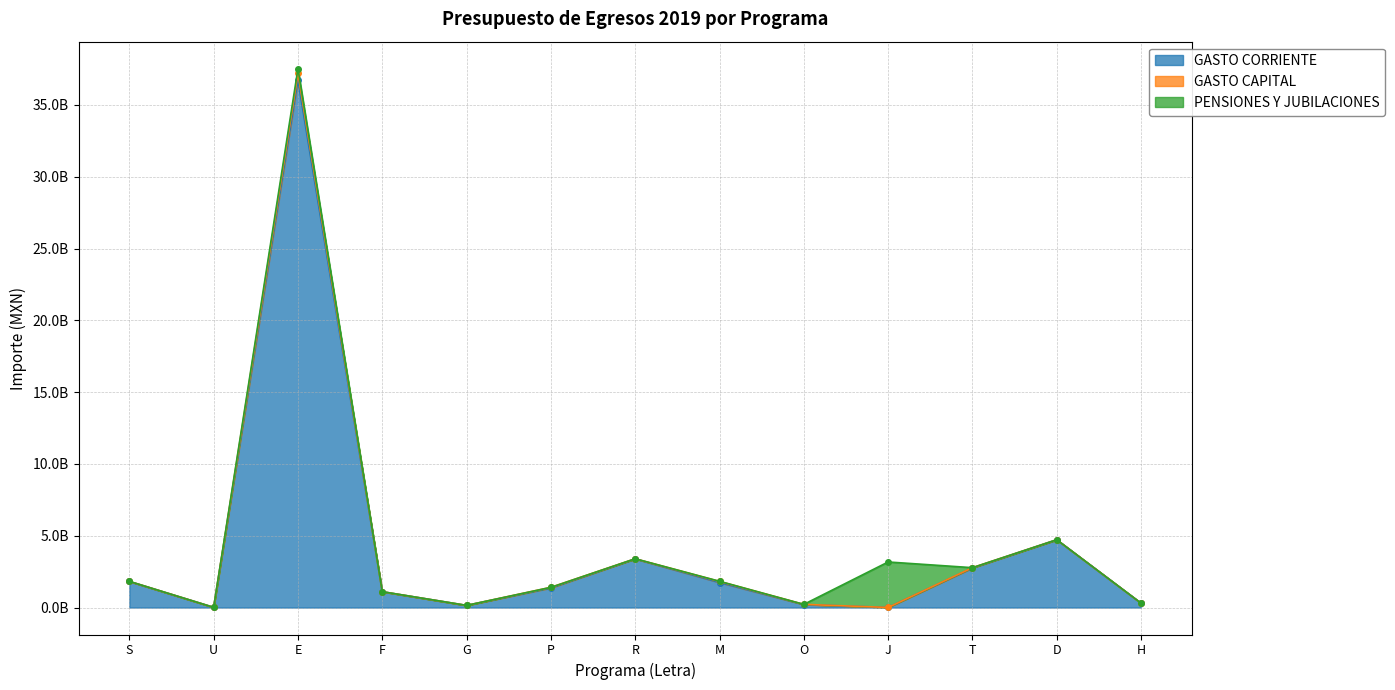

At which category does PENSIONES Y JUBILACIONES reach its first local peak?

E